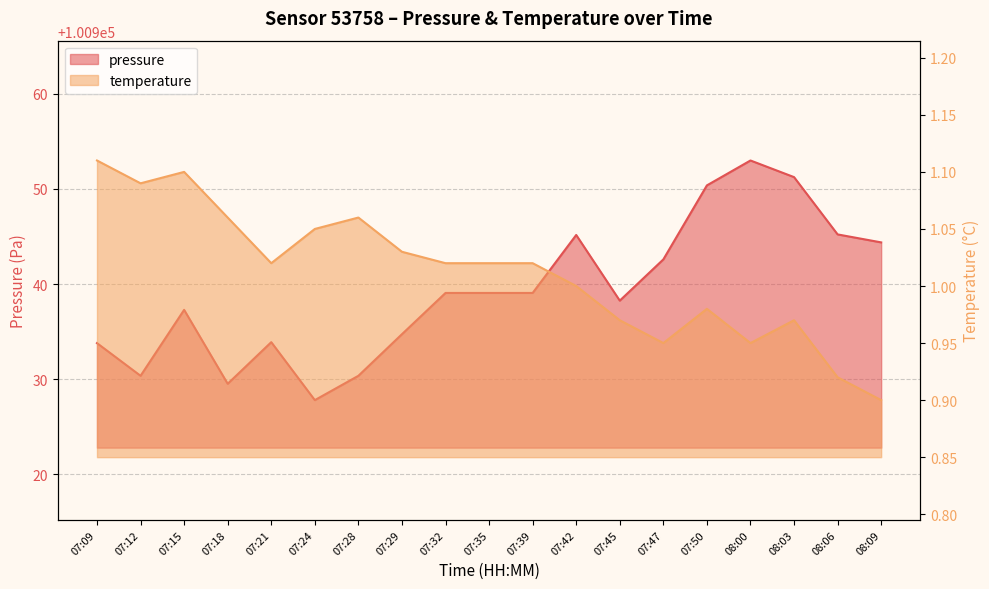

What position from the right is 08:03?

3